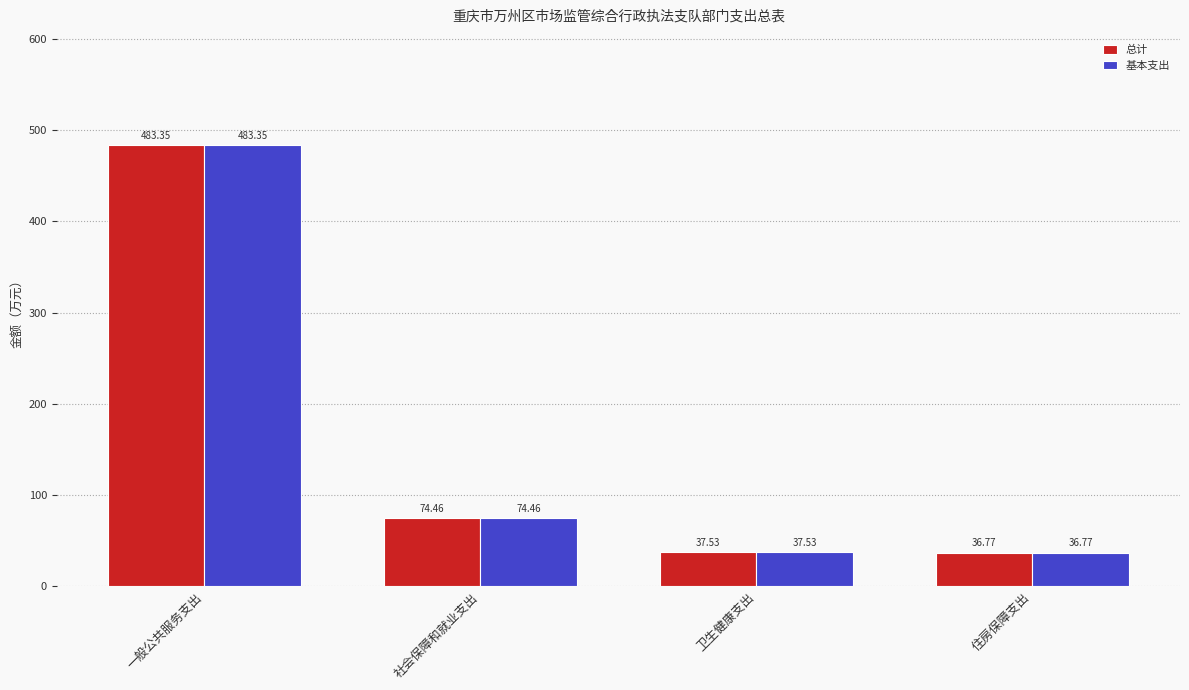

Which category has the lowest value in the 基本支出 series?

住房保障支出